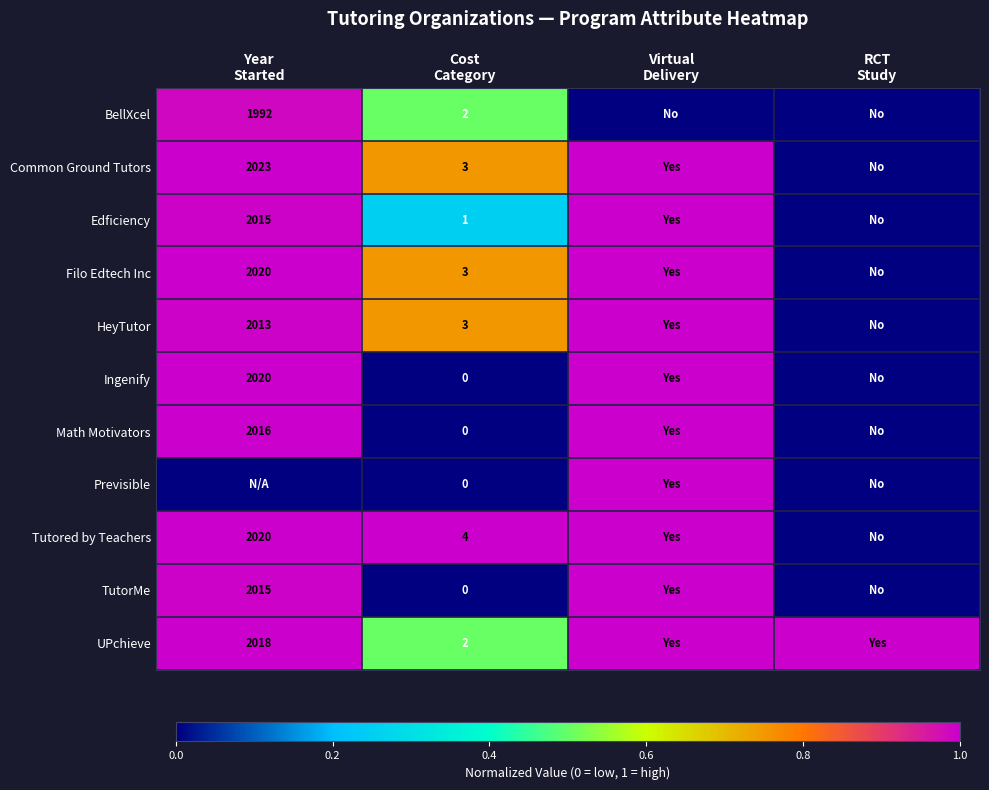

Which category has the lowest value in the Ingenify series?

Cost Category